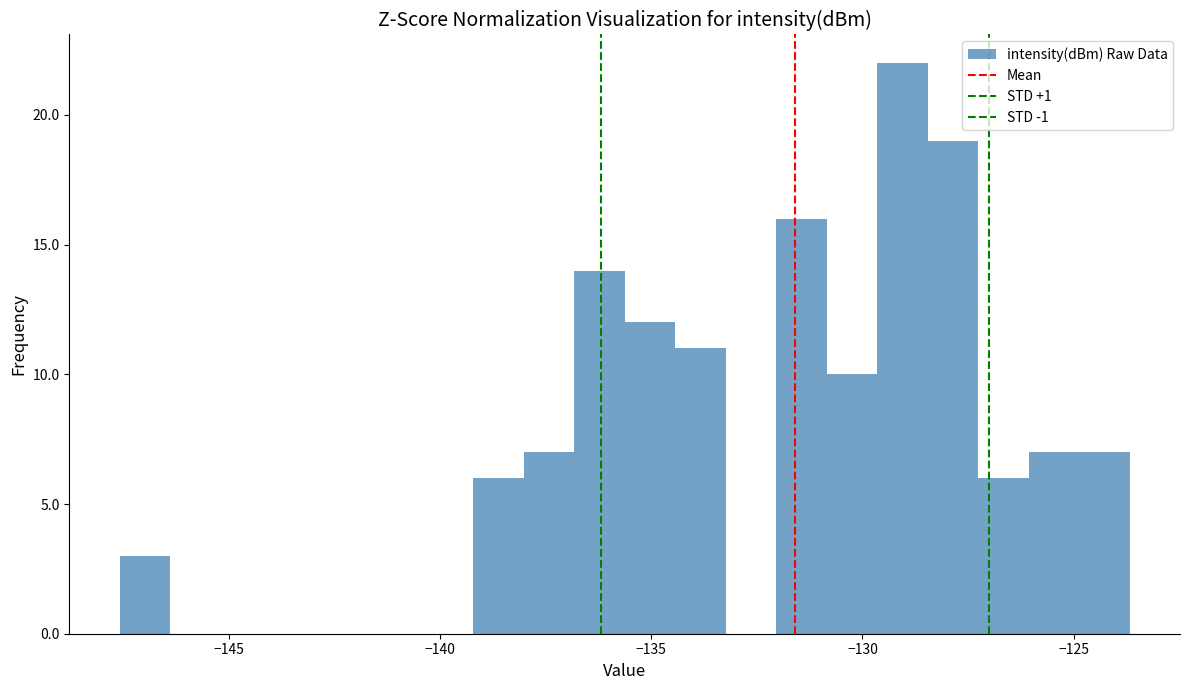

Read against the x-axis, roughly where is the centre of the tallest bar?

-129.0